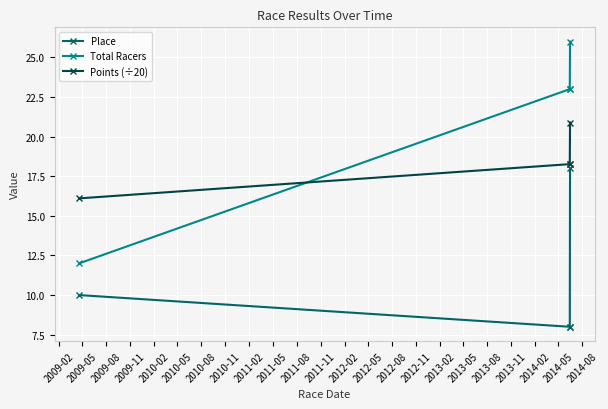

What is the difference between the second highest and minimum values in the Points (÷20) series?

2.2